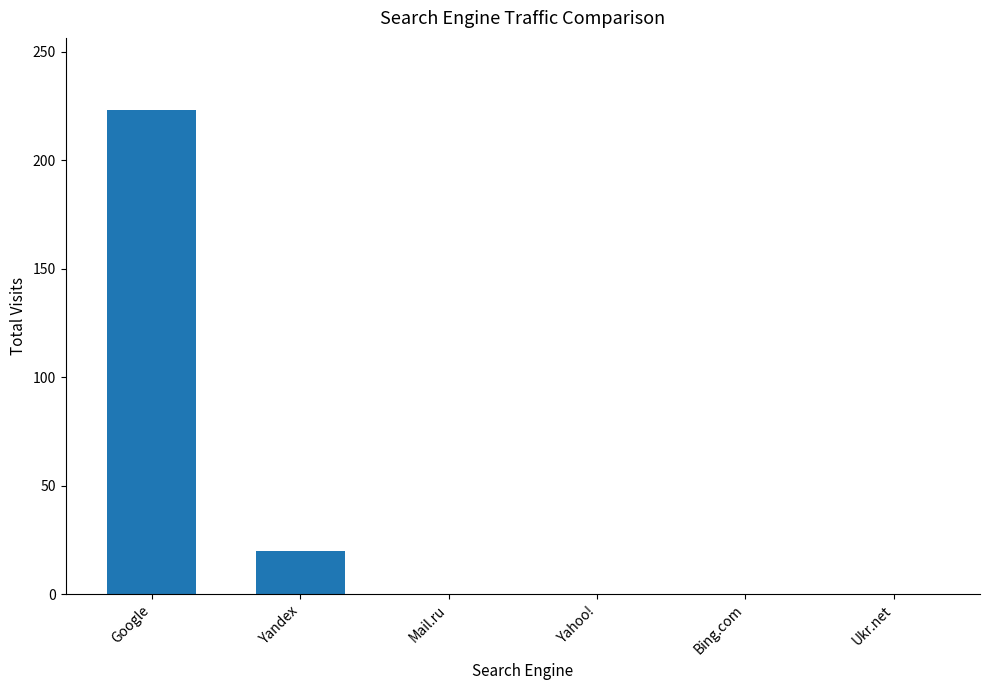

What is the maximum value shown in the chart?

223